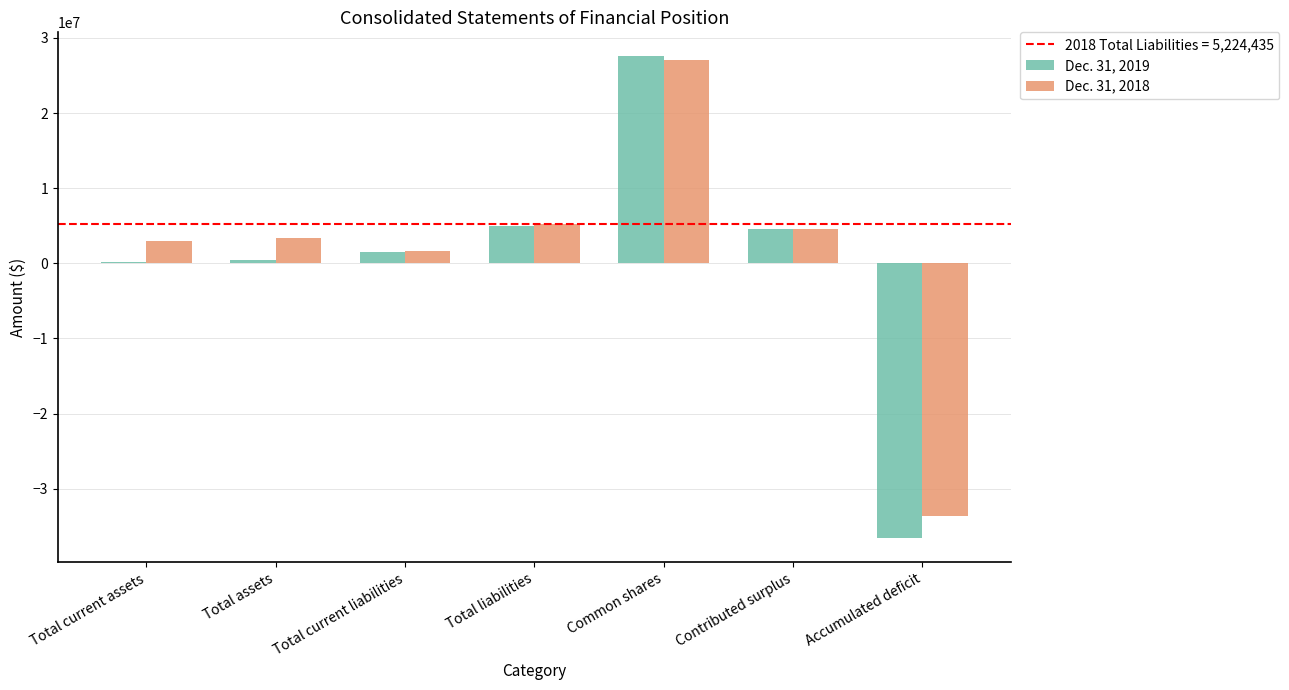

Rank the series by their maximum value, from lowest to highest.

Dec. 31, 2018, Dec. 31, 2019